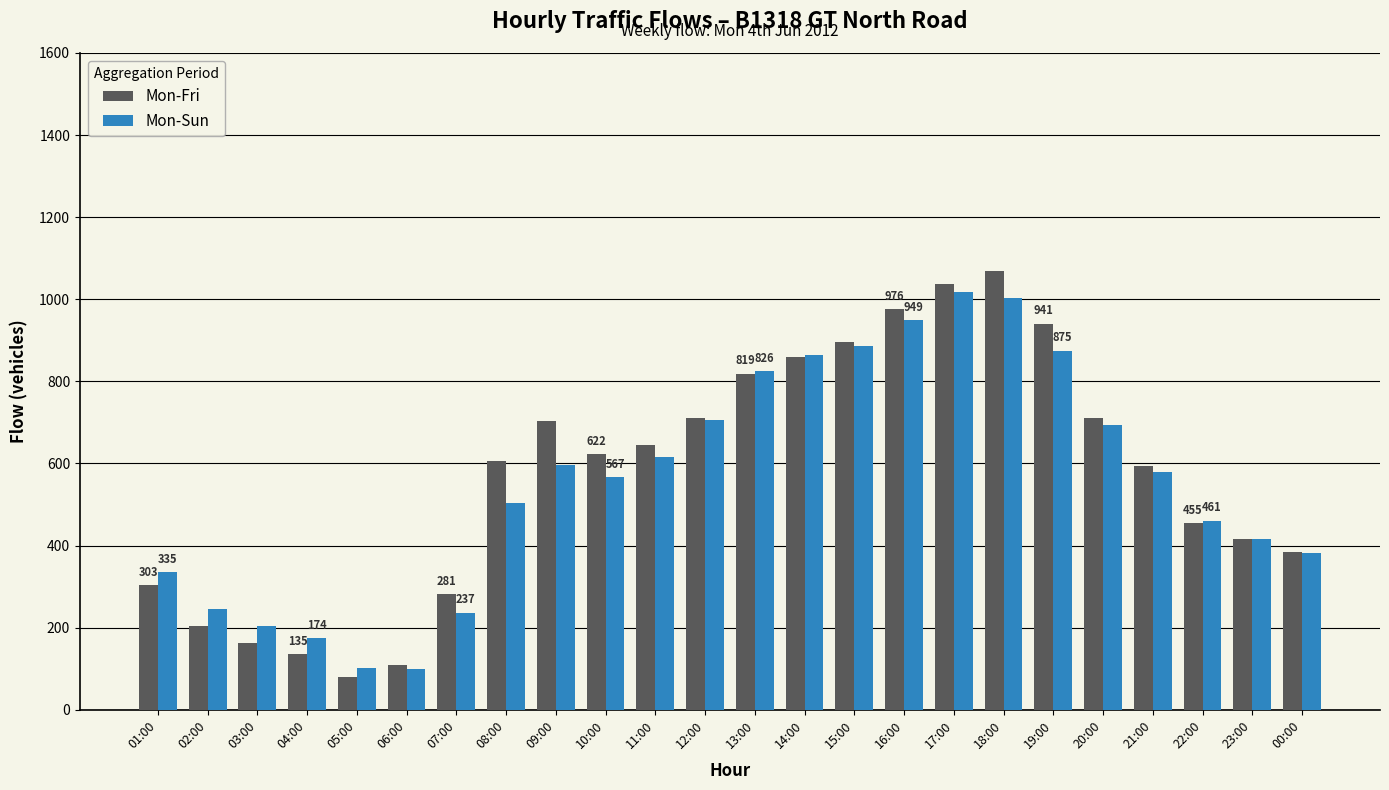

Rank the series by their average value, from lowest to highest.

Mon-Sun, Mon-Fri